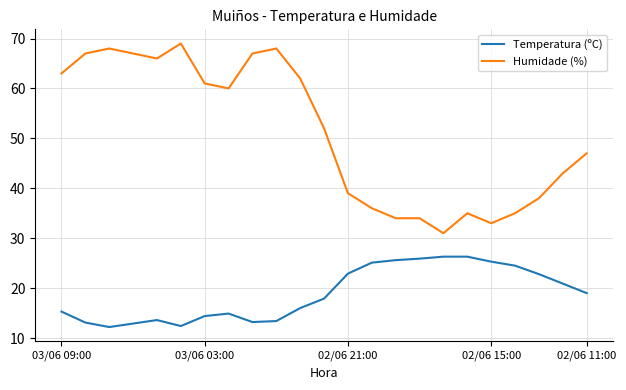

Which series has the widest spread of values?

Humidade (%)